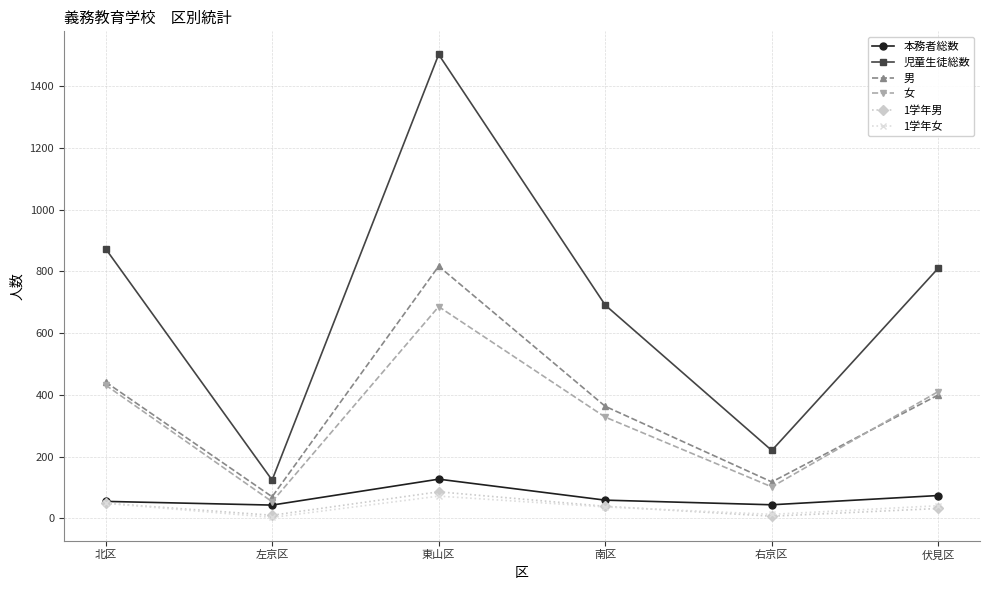

Rank the categories by 児童生徒総数 value from highest to lowest.

東山区, 北区, 伏見区, 南区, 右京区, 左京区